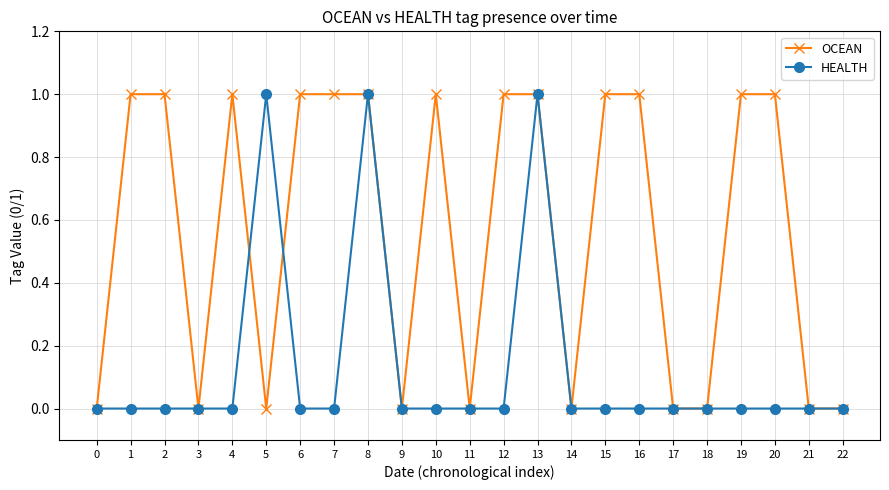

True or false: OCEAN has a value of -1 at 3.

False